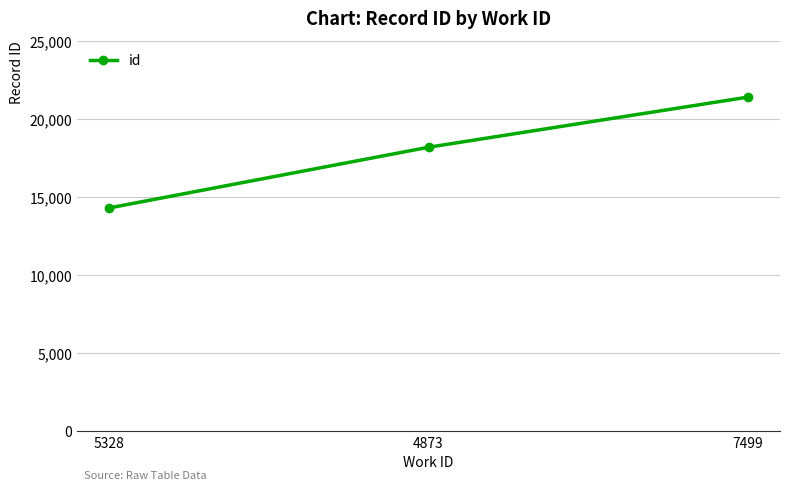

Read the value at 7499, to the nearest 10.

21410